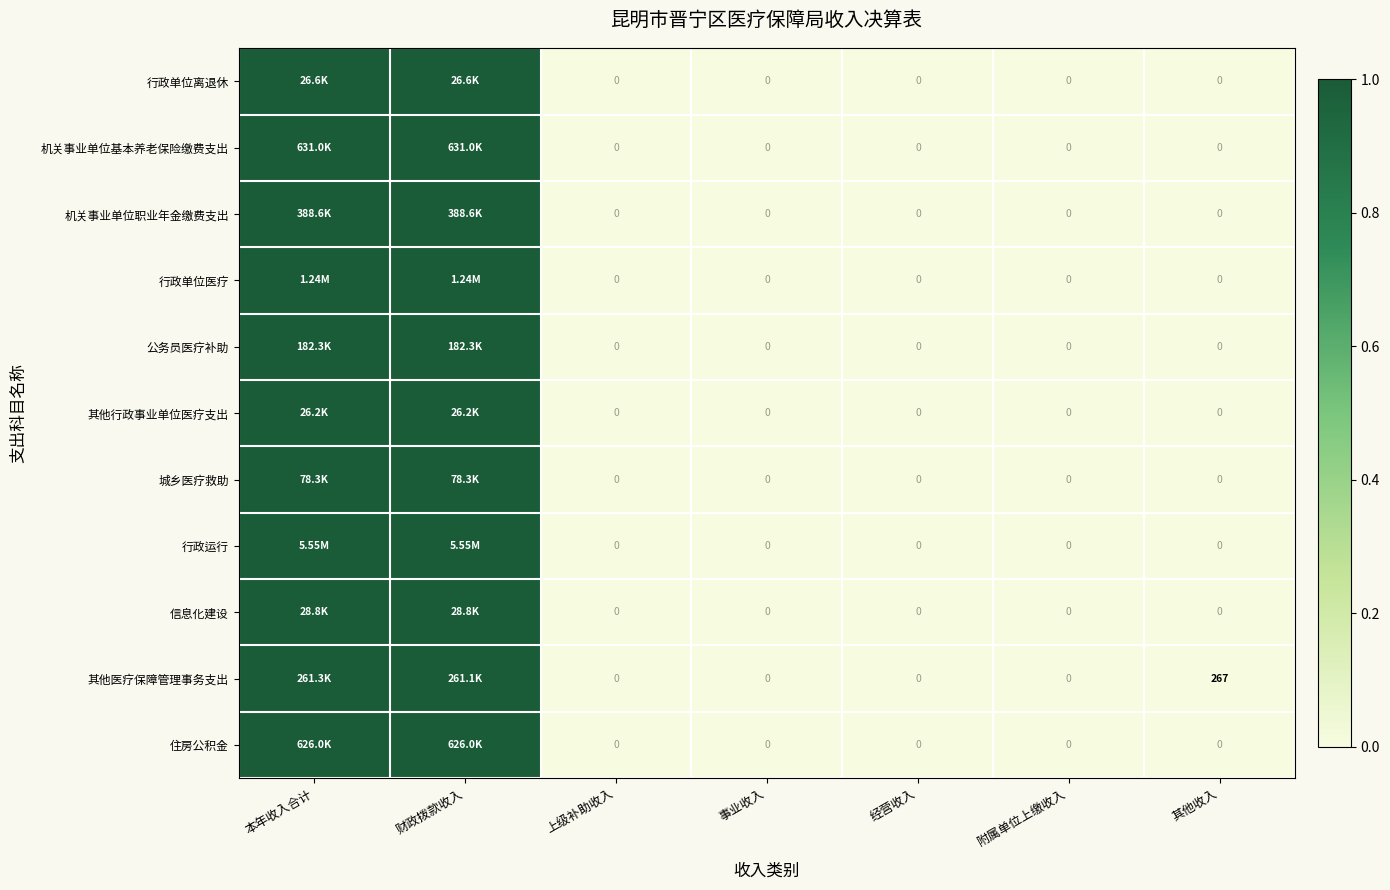

Which series has the largest range (max minus min)?

行政单位离退休